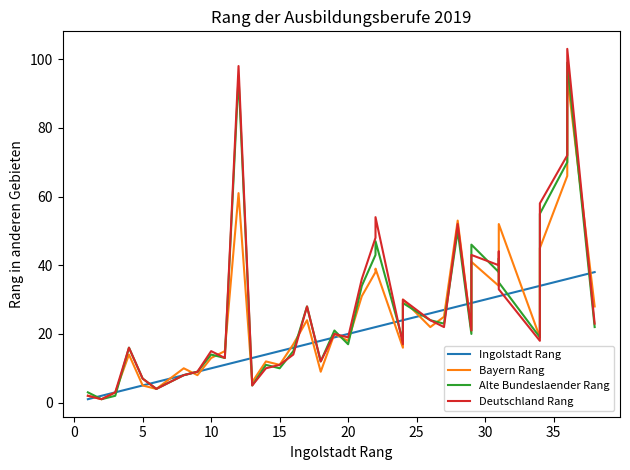

Where is Bayern Rang nearest to the value 48?

34